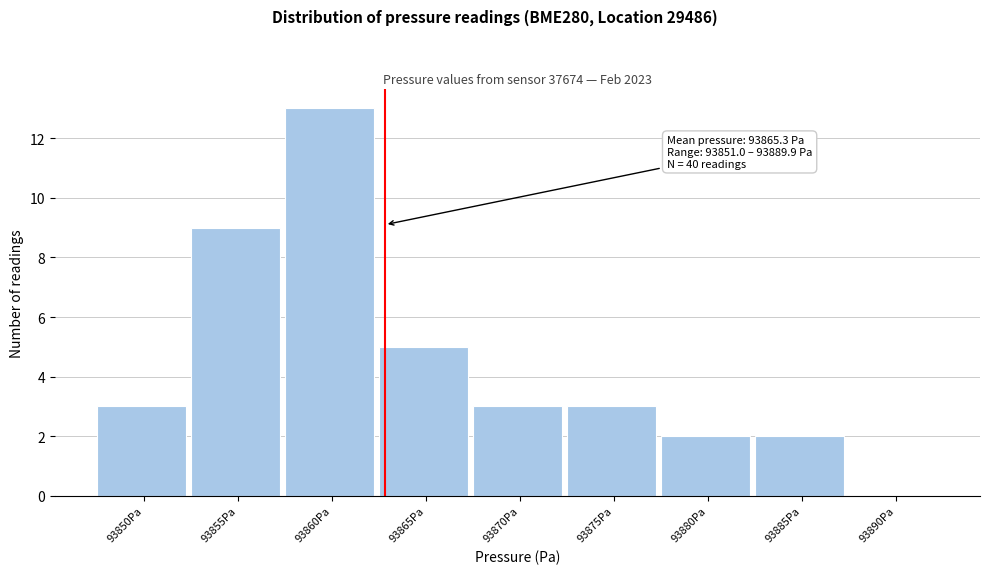

Reading left to right, list all the values displayed in this chart.

93850Pa=3	93855Pa=9	93860Pa=13	93865Pa=5	93870Pa=3	93875Pa=3	93880Pa=2	93885Pa=2	93890Pa=0